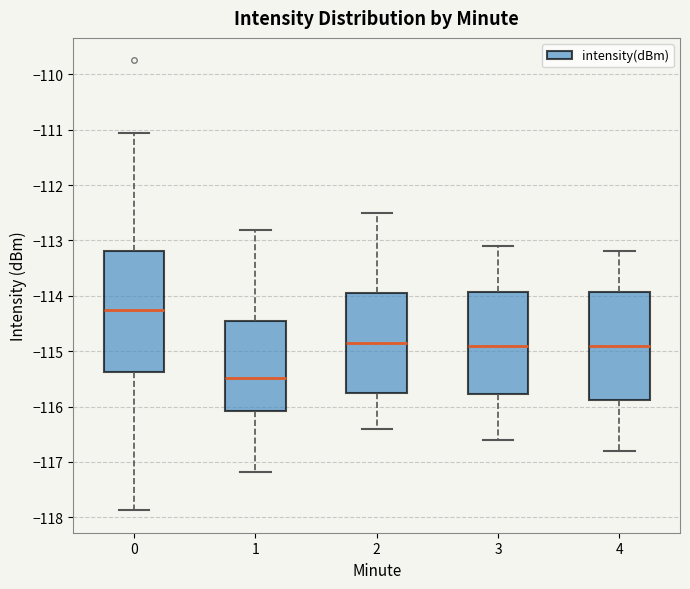

Reading left to right, read every box against the y-axis: the position of its median line, the range the box covers, and the ends of its whiskers. The values are not printed on the chart, so give them approximately, as read against the axis.

0: median -114.3, box -115.4 to -113.2, whiskers -117.9 to -111.1
1: median -115.5, box -116.1 to -114.4, whiskers -117.2 to -112.8
2: median -114.8, box -115.7 to -113.9, whiskers -116.4 to -112.5
3: median -114.9, box -115.8 to -113.9, whiskers -116.6 to -113.1
4: median -114.9, box -115.9 to -113.9, whiskers -116.8 to -113.2